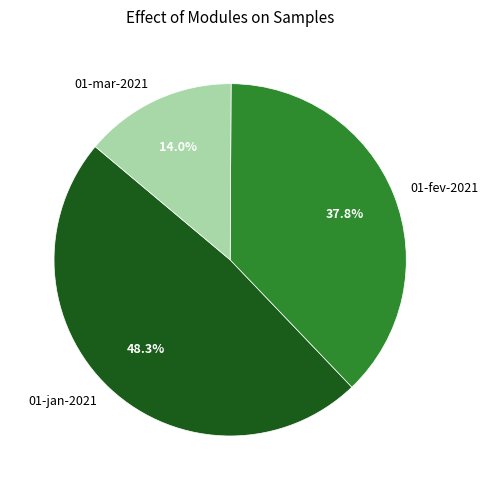

To the nearest percent, what is the difference between the 01-mar-2021 and 01-fev-2021 slice percentages?

24%